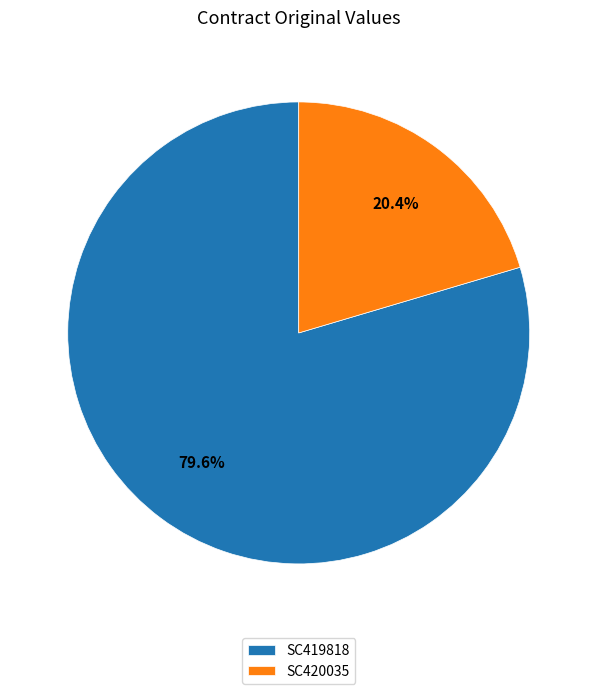

What is the largest slice in the pie chart?

SC419818